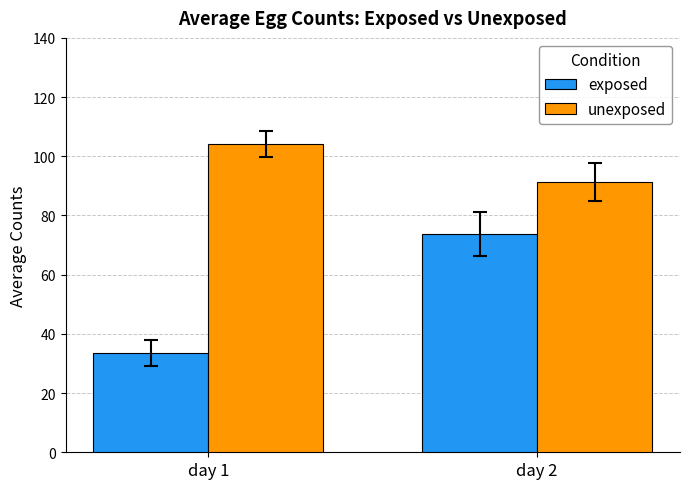

Reading right to left, extract all data points from this chart.

exposed: 73.7	33.6
unexposed: 91.3	104.2